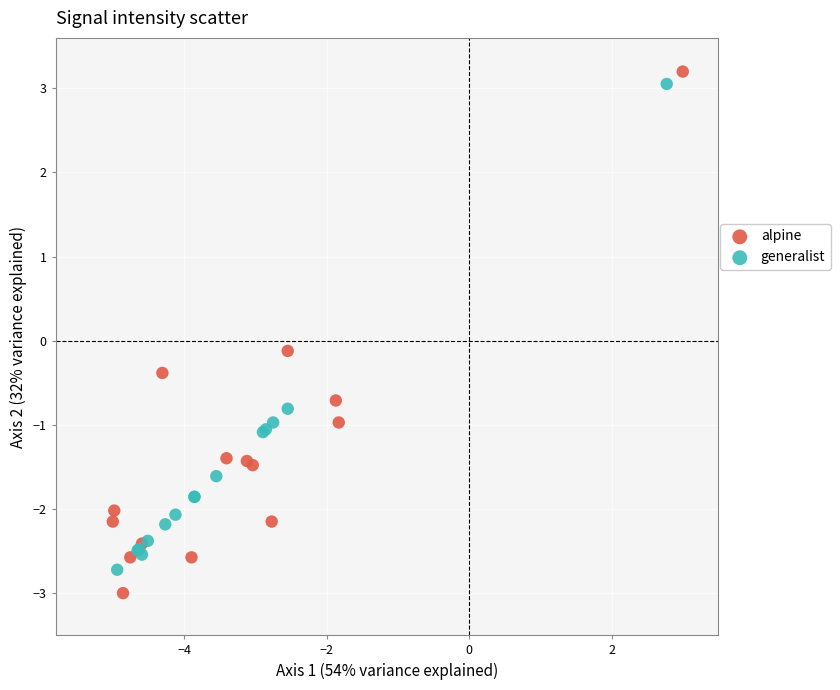

Which series contains the highest Y value?

alpine